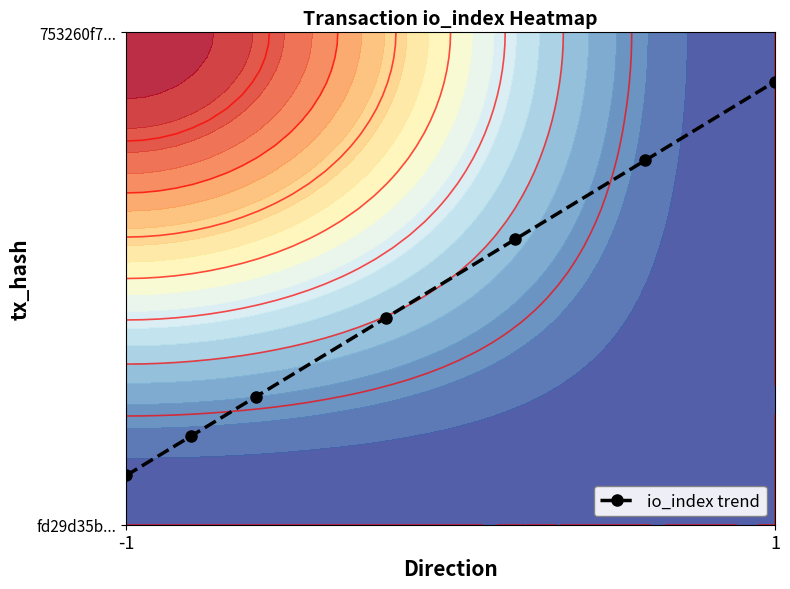

Reading right to left, list all the values displayed in this chart.

0.9	0.7	0.6	0.4	0.3	0.2	0.1